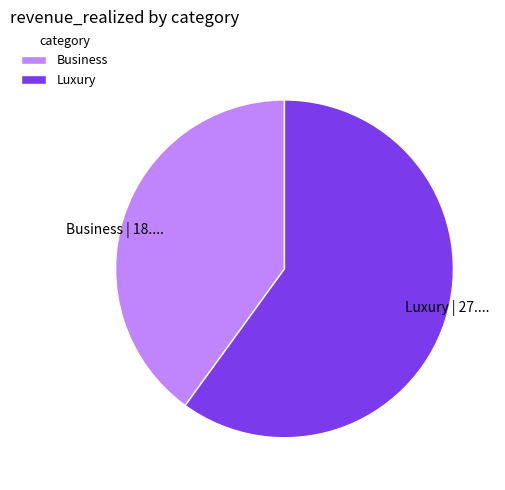

Count the number of slices in the pie.

2